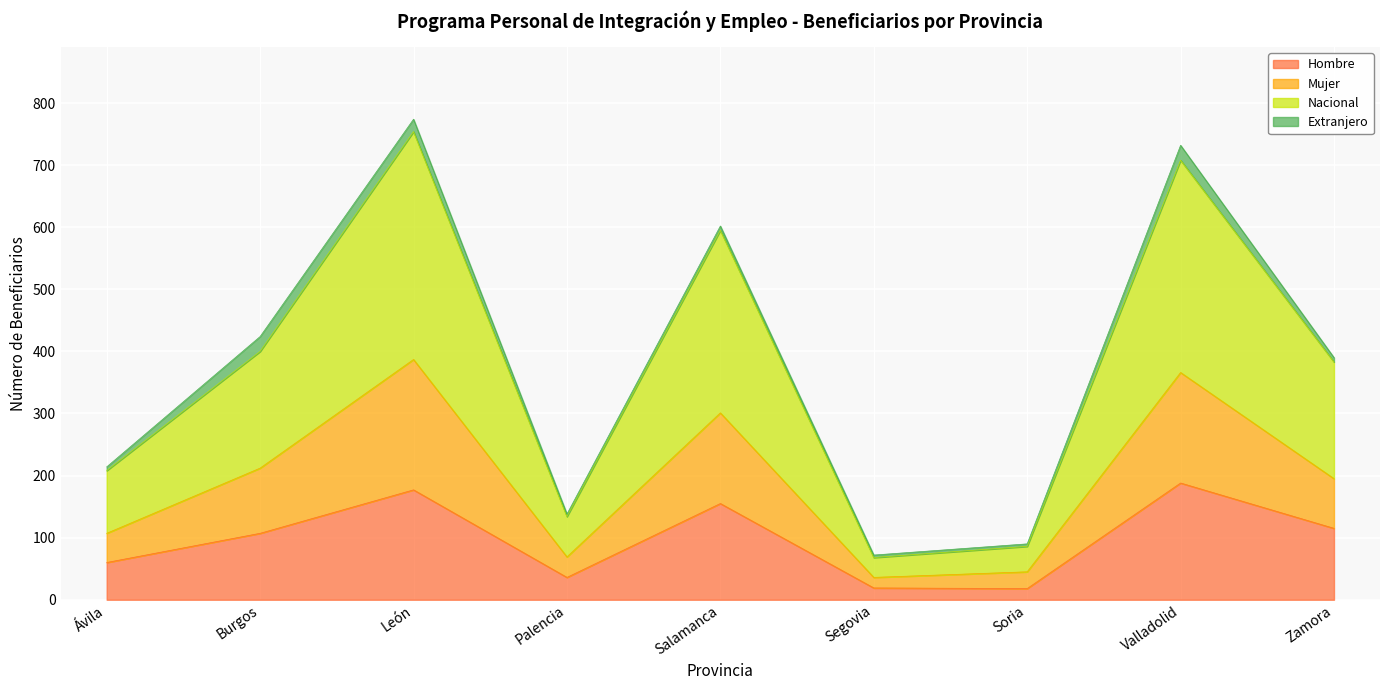

Does the chart display data point markers on the line(s)?

No